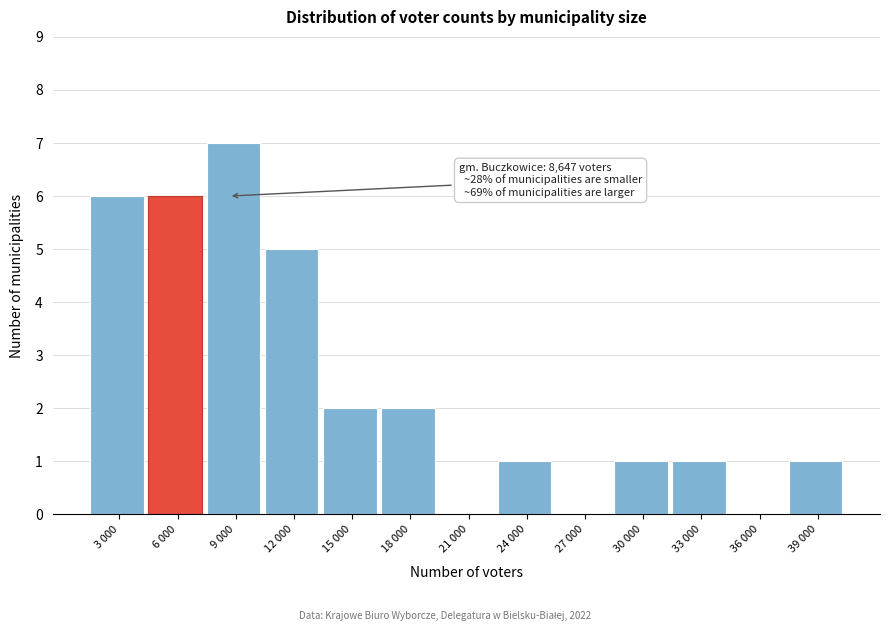

Reading right to left, extract all data points from this chart.

39 000=1	36 000=0	33 000=1	30 000=1	27 000=0	24 000=1	21 000=0	18 000=2	15 000=2	12 000=5	9 000=7	6 000=6	3 000=6